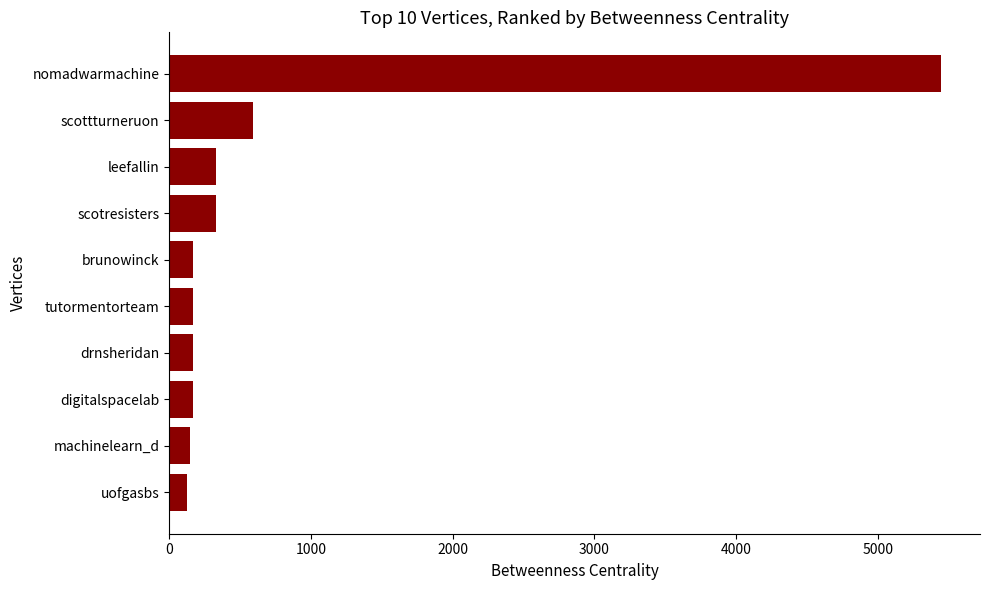

What is the sum of all values?

7637.6